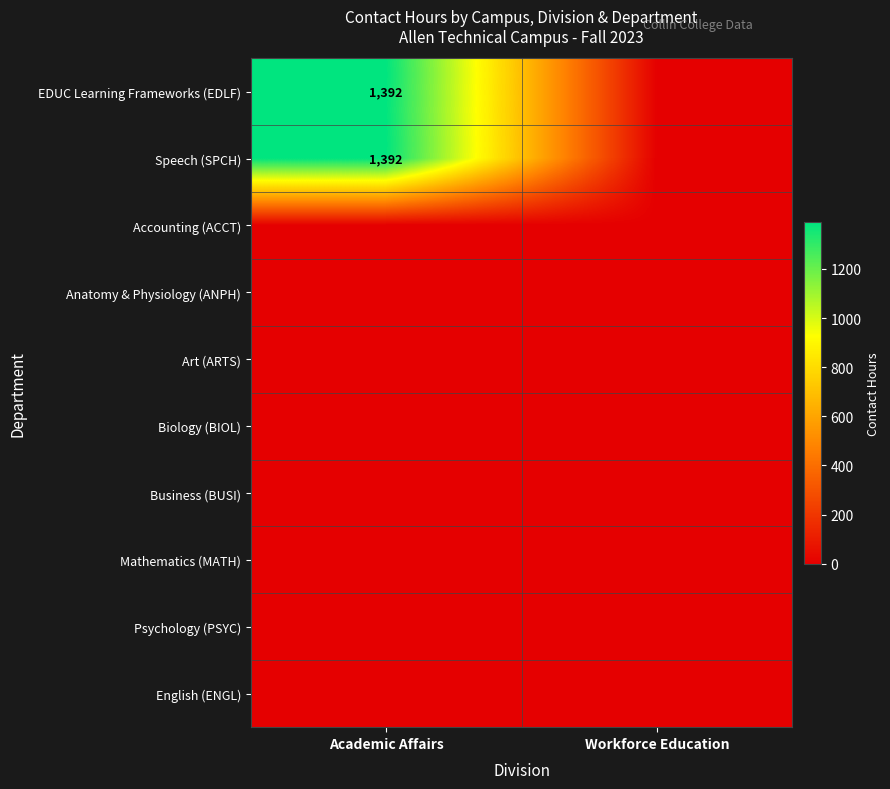

Between Academic Affairs and Workforce Education, which is larger?

Academic Affairs